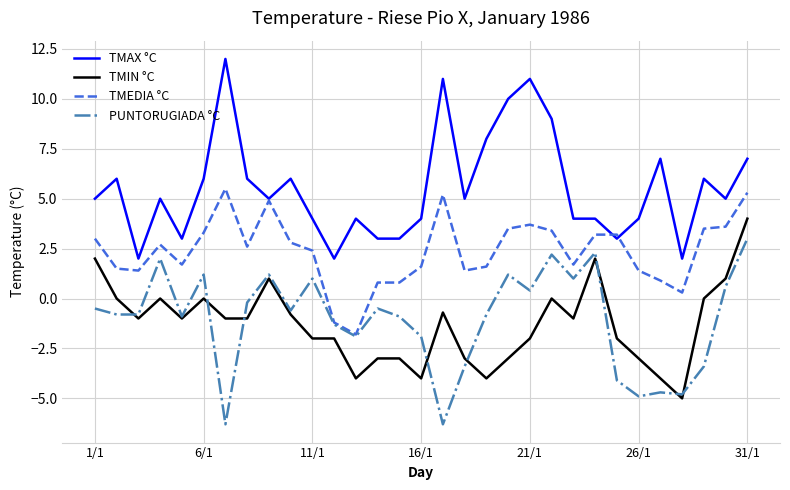

Which series has the largest total across all categories?

TMAX °C